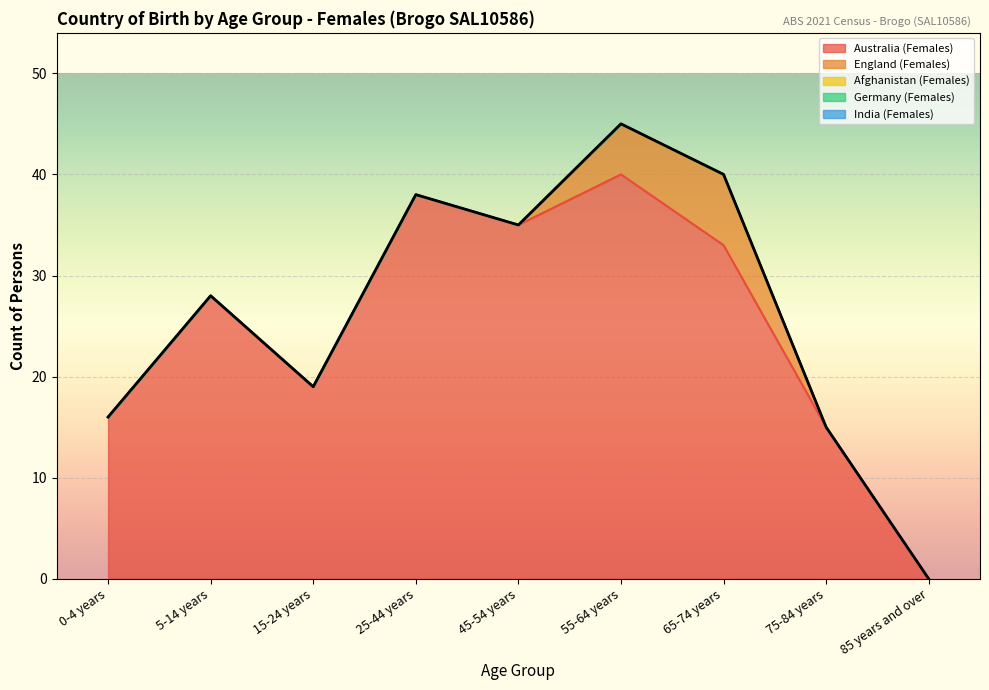

True or false: England (Females) has more than 0 points higher than both neighbors.

True